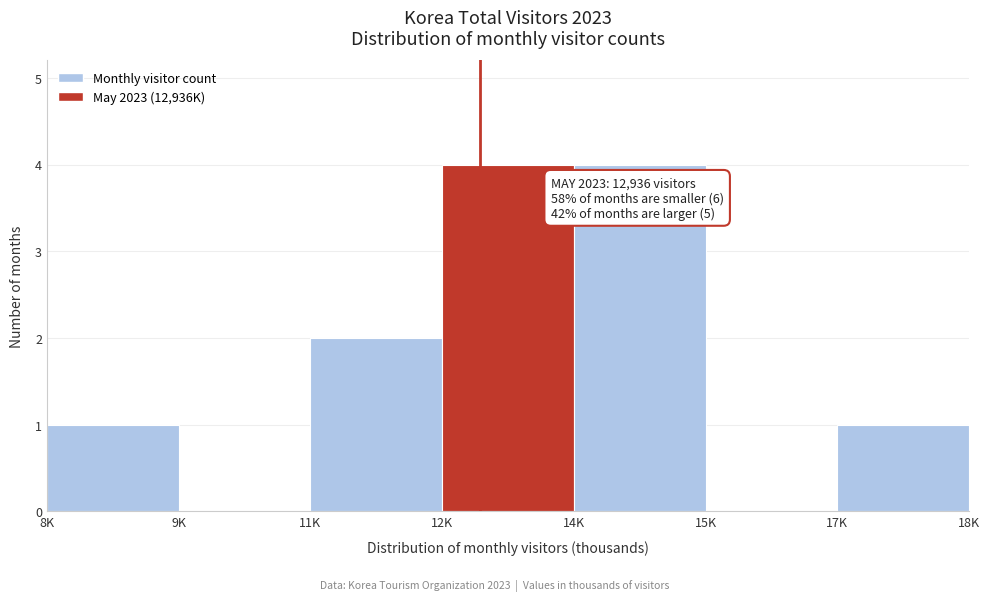

Reading left to right, transcribe all the data shown in this chart.

8K=1	9K=0	11K=2	12K=4	14K=4	15K=0	17K=1